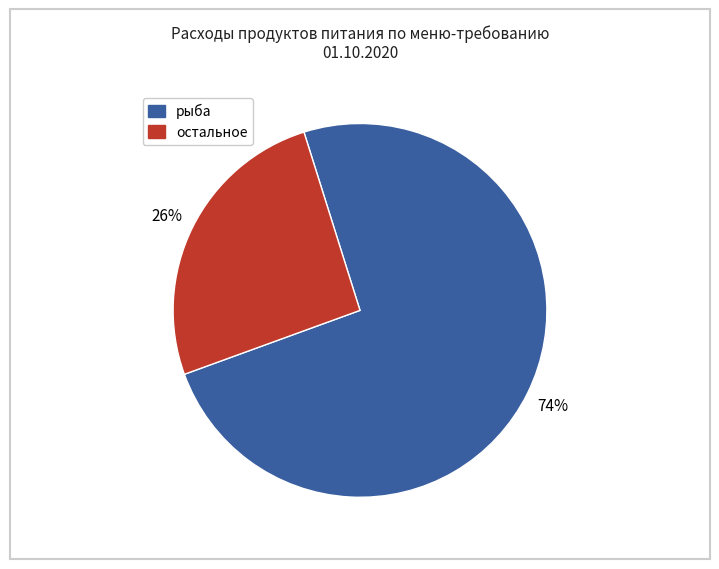

Is there a majority slice in this chart?

Yes